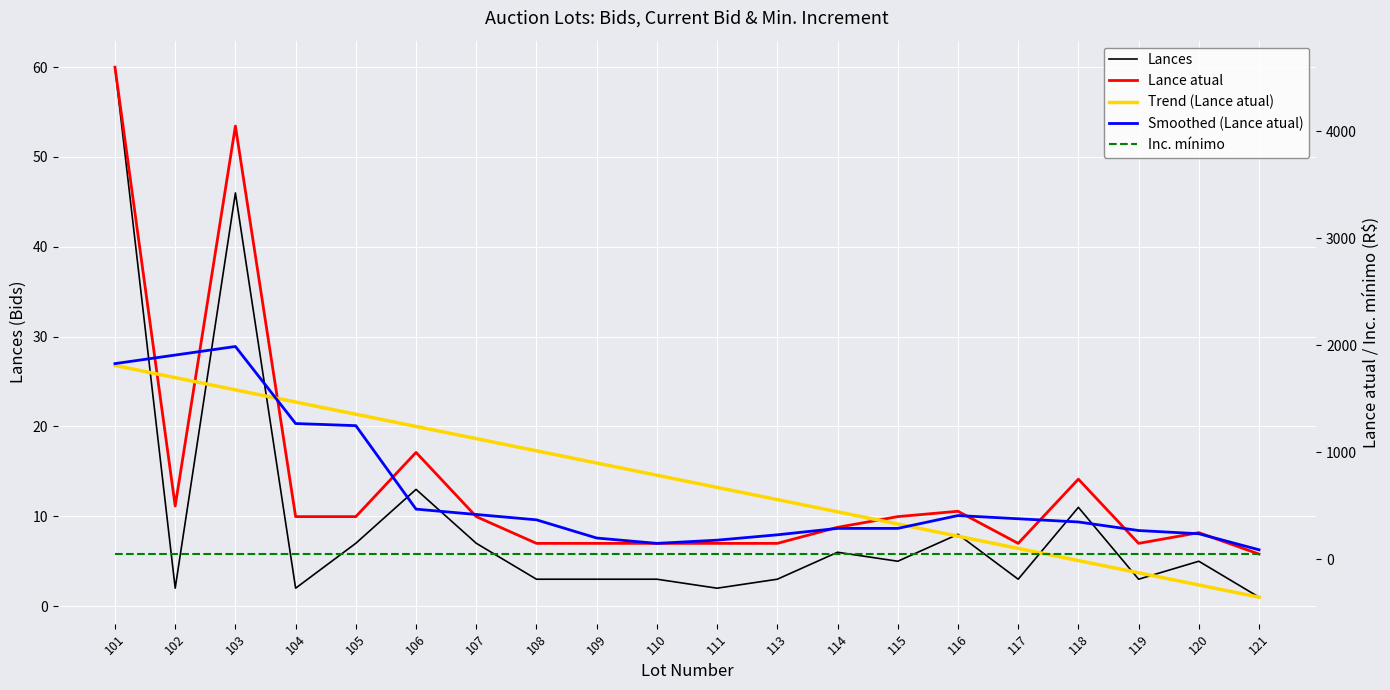

What are all the series names shown in the legend?

Lances, Lance atual, Trend (Lance atual), Smoothed (Lance atual), Inc. mínimo